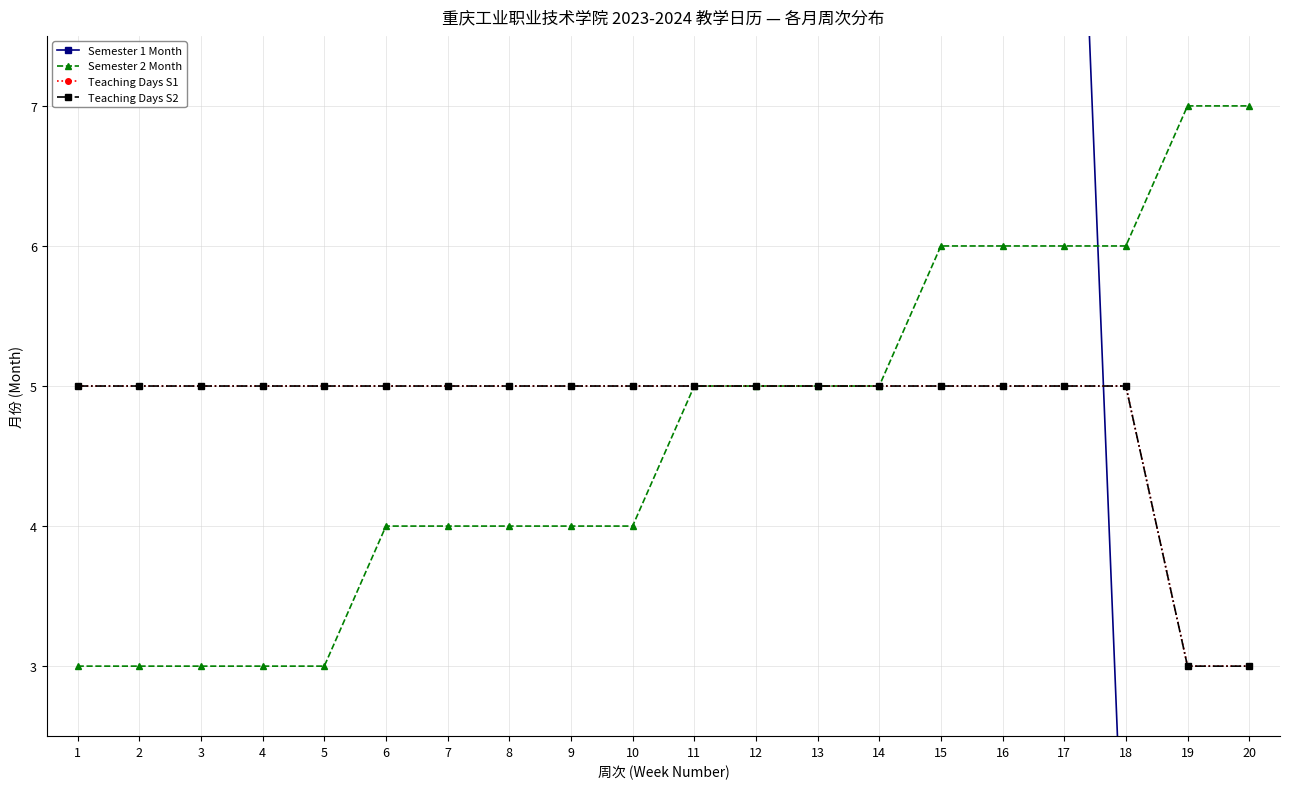

What is the value of the Teaching Days S2 point at the 2nd from the left?

5